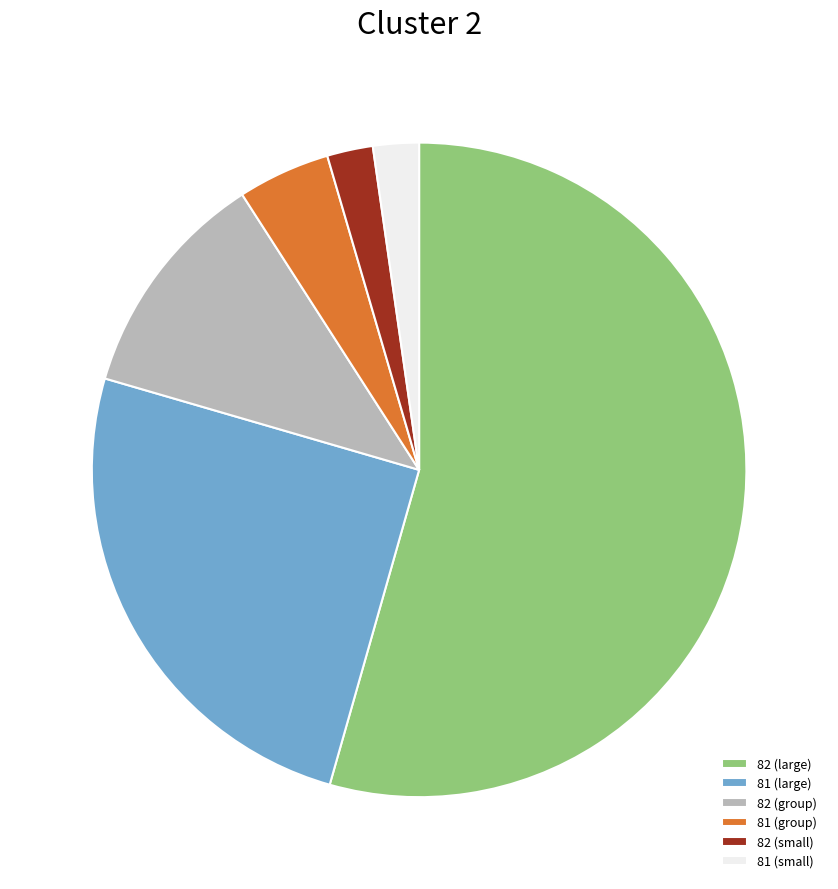

The 82 (group) slice represents 20% of the pie. True or false?

False